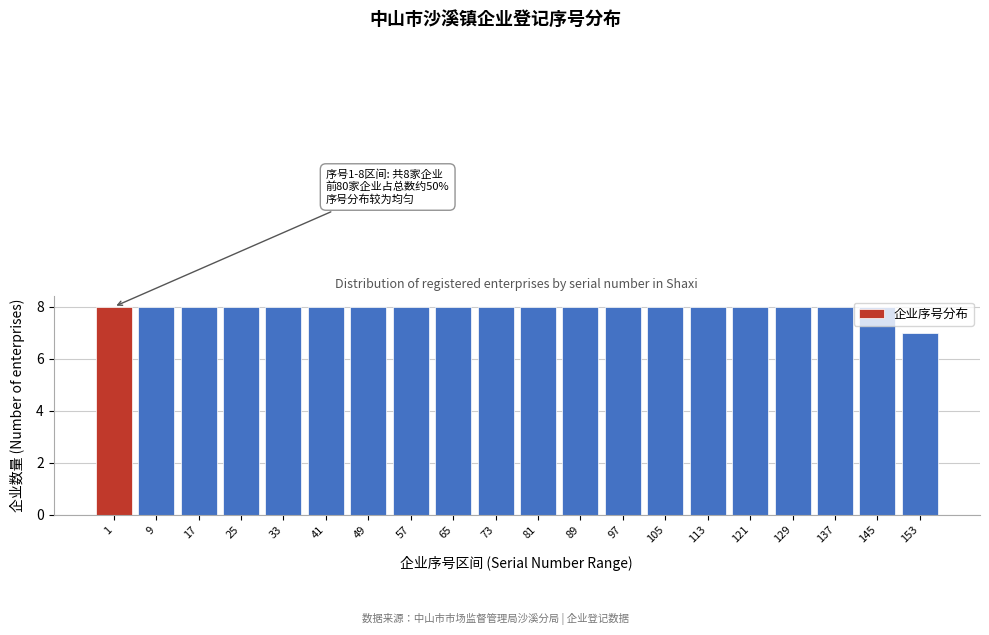

What is the sum of all values?

159